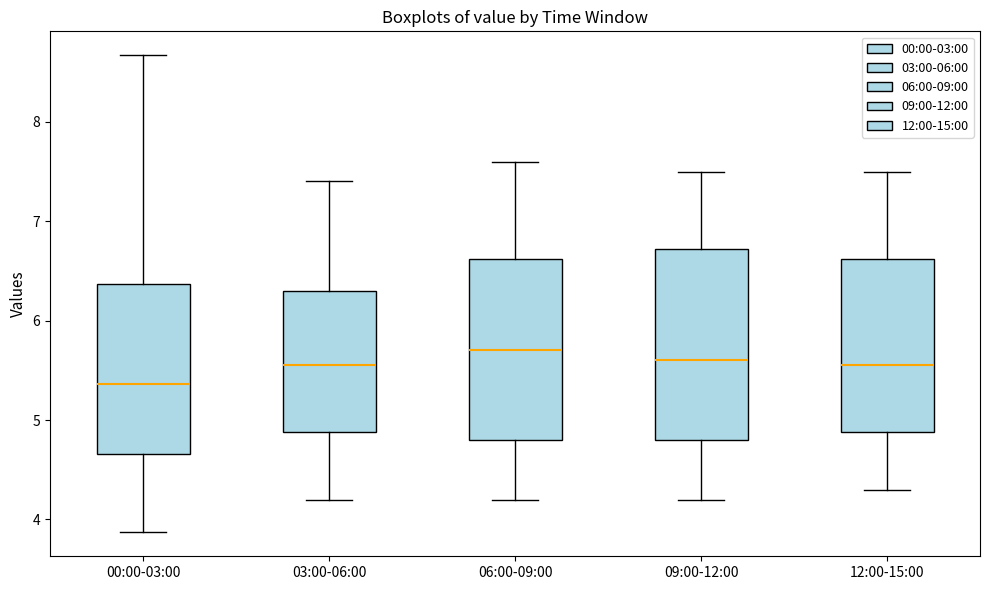

Reading left to right, transcribe this box plot: for each box, give where its median line is, the range the box spans, and where its two whiskers end, as read against the y-axis. The values are not printed on the chart, so give them approximately, as read against the axis.

00:00-03:00: median 5.4, box 4.7 to 6.4, whiskers 3.9 to 8.7
03:00-06:00: median 5.6, box 4.9 to 6.3, whiskers 4.2 to 7.4
06:00-09:00: median 5.7, box 4.8 to 6.6, whiskers 4.2 to 7.6
09:00-12:00: median 5.6, box 4.8 to 6.7, whiskers 4.2 to 7.5
12:00-15:00: median 5.6, box 4.9 to 6.6, whiskers 4.3 to 7.5